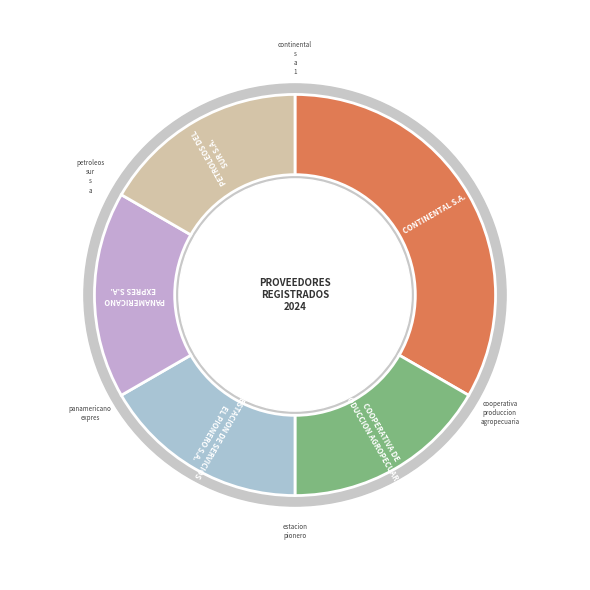

Count the number of slices in the pie.

5